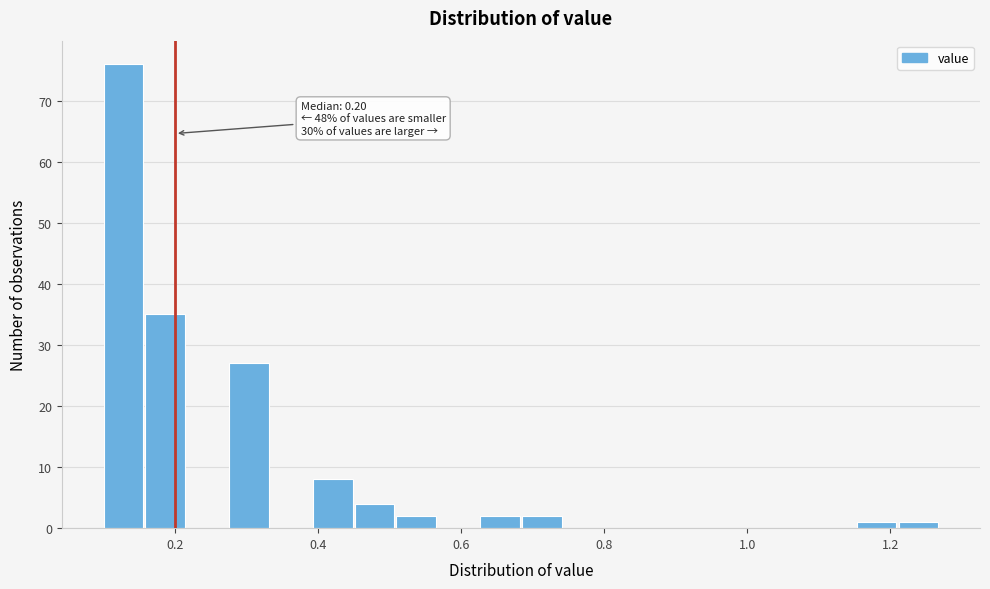

Read against the x-axis, roughly where is the centre of the tallest bar?

0.12